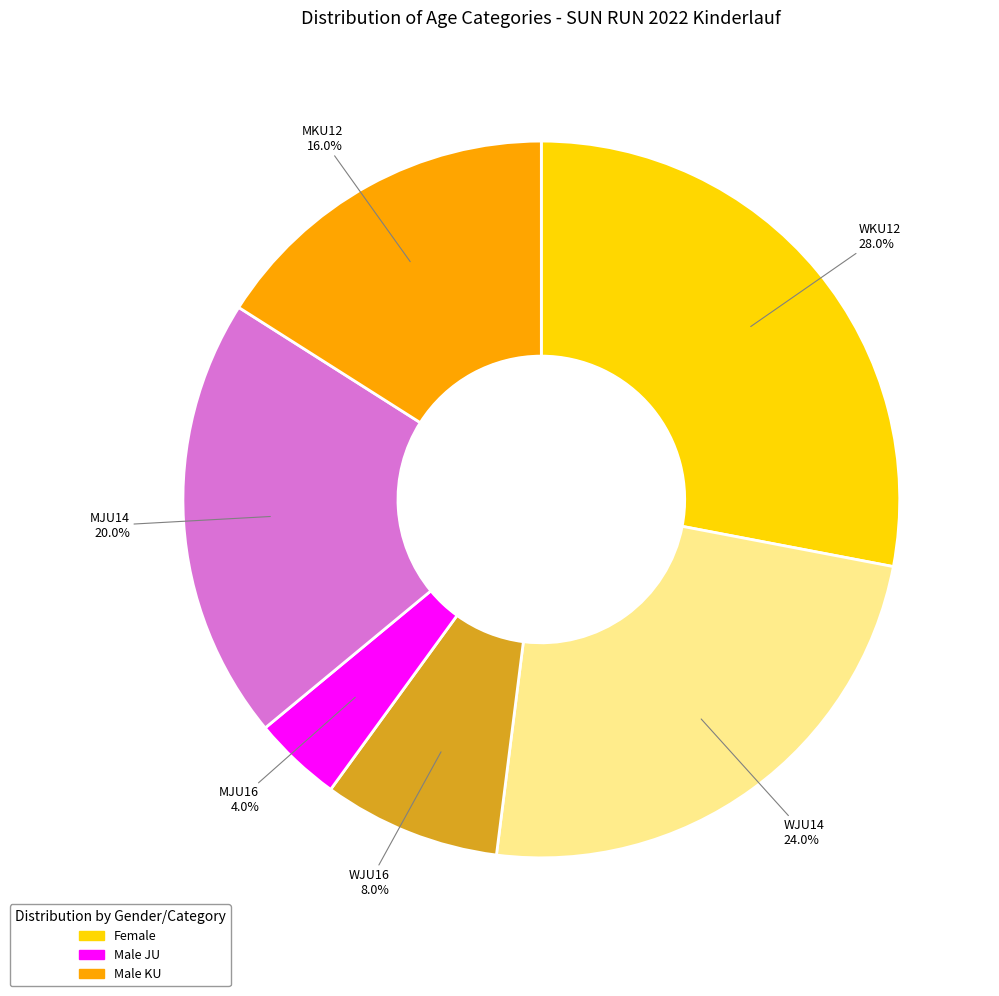

Does any single category account for the majority?

No